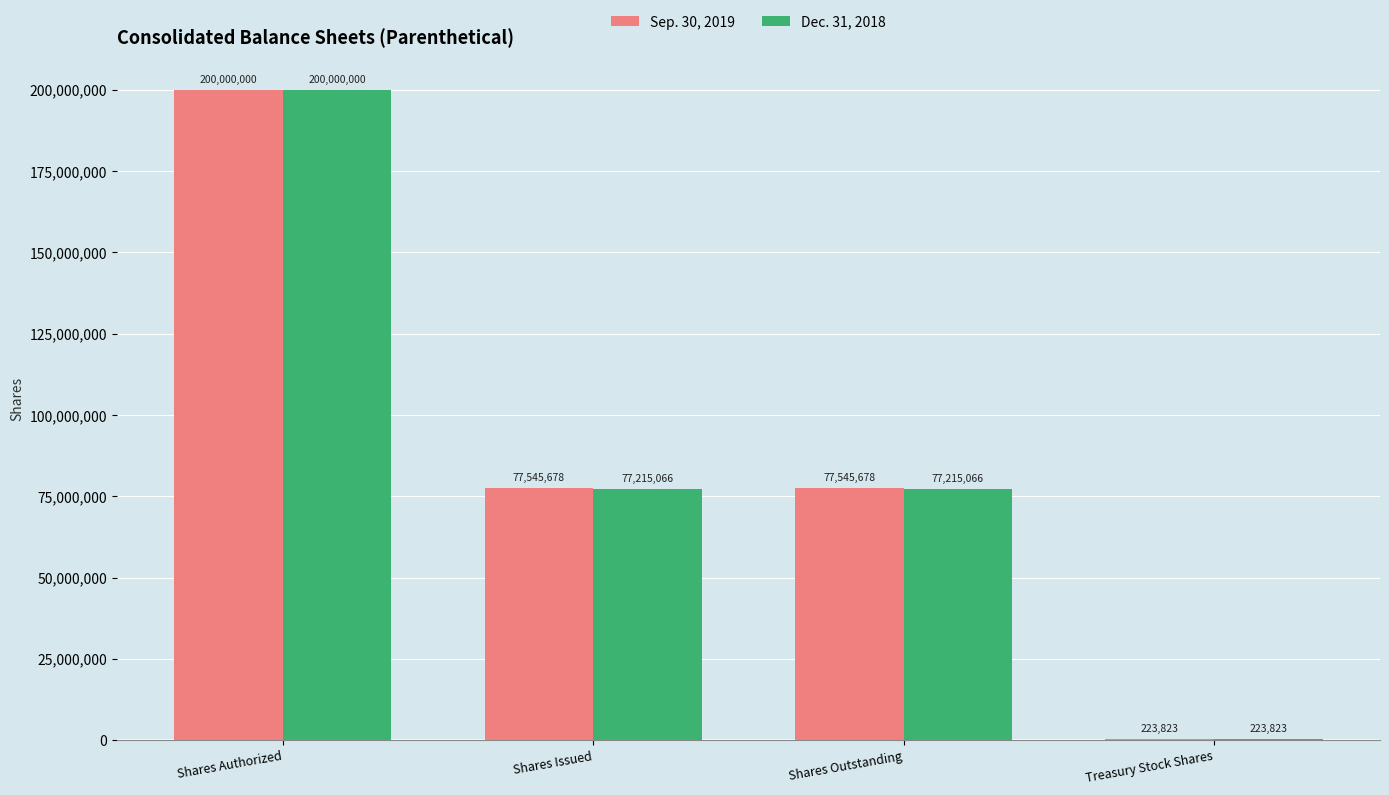

How many groups of bars are there?

4